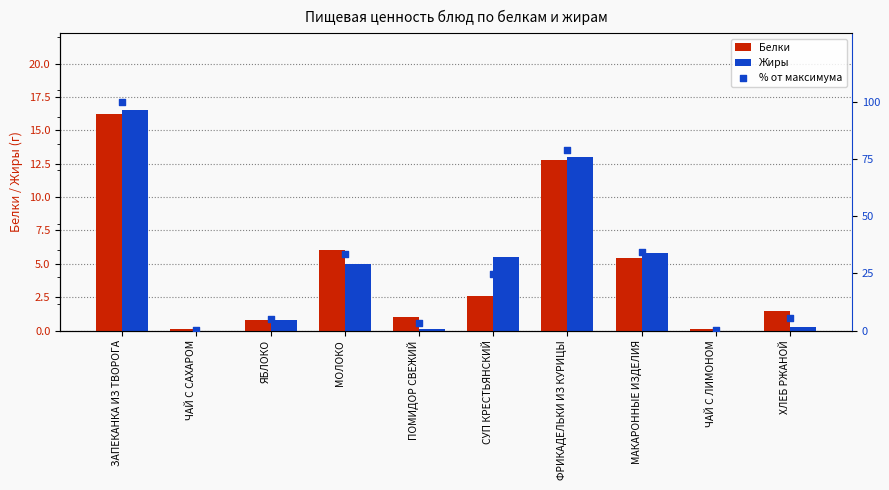

Which series has the largest total across all categories?

% от максимума